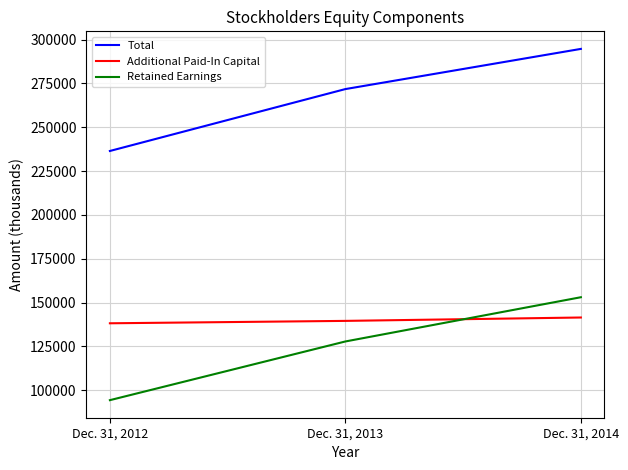

Rank the categories by Additional Paid-In Capital value from highest to lowest.

Dec. 31, 2014, Dec. 31, 2013, Dec. 31, 2012